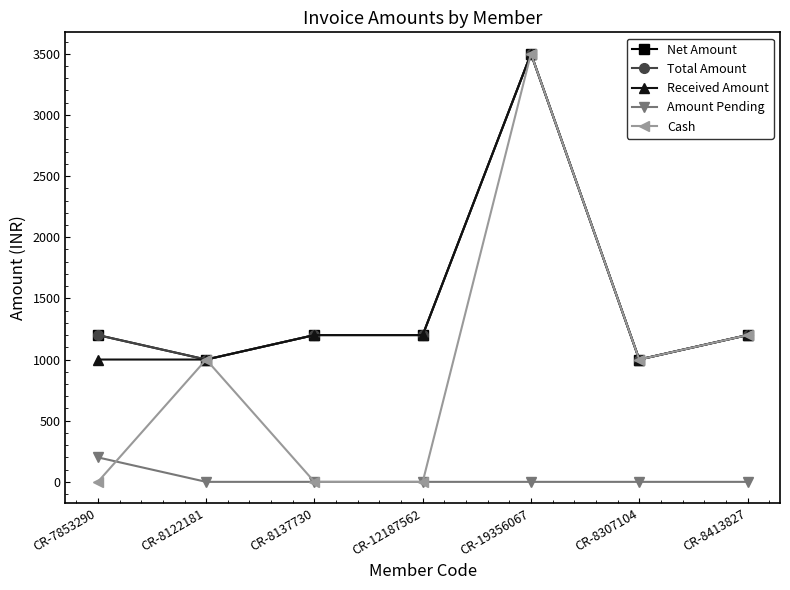

What is the total value across all series at CR-7853290?

3600